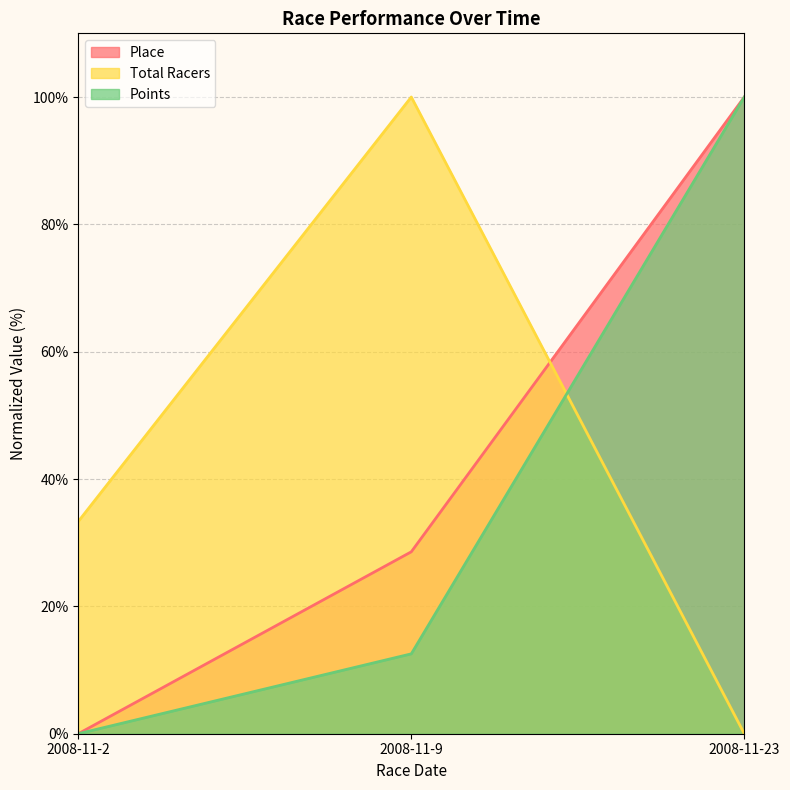

What is the value of the Place point at the 3rd from the left?

100.0